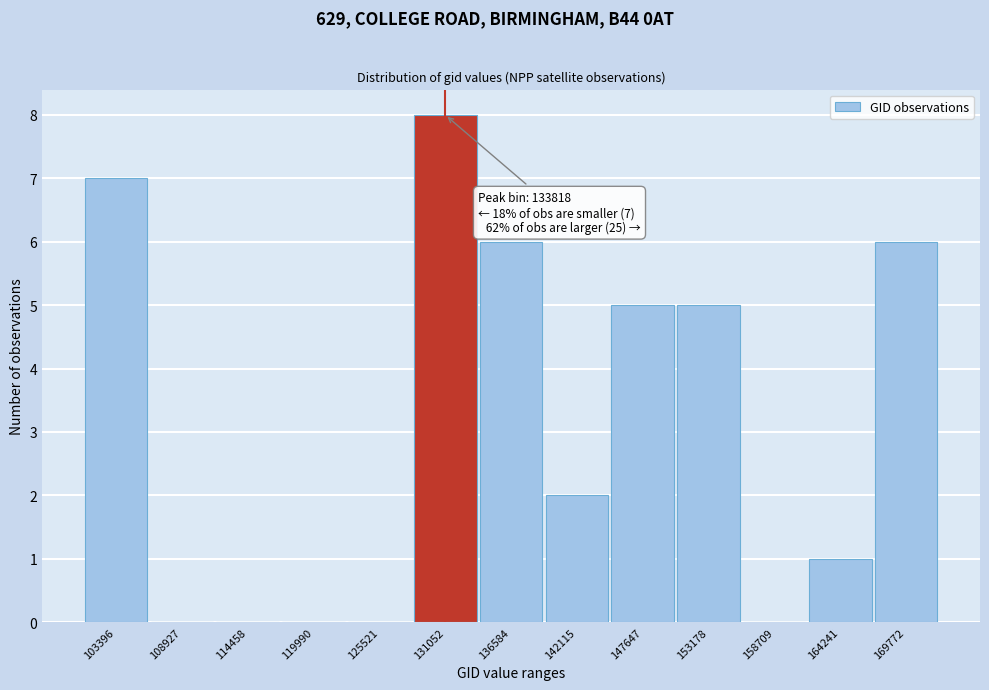

Reading left to right, what are all the values shown in this chart?

103396=7	108927=0	114458=0	119990=0	125521=0	131052=8	136584=6	142115=2	147647=5	153178=5	158709=0	164241=1	169772=6